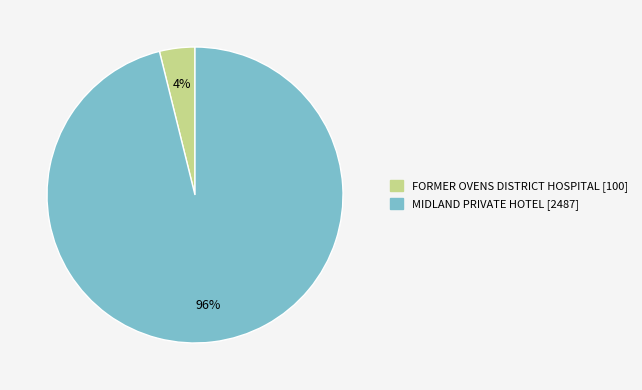

Which slice is the largest?

MIDLAND PRIVATE HOTEL